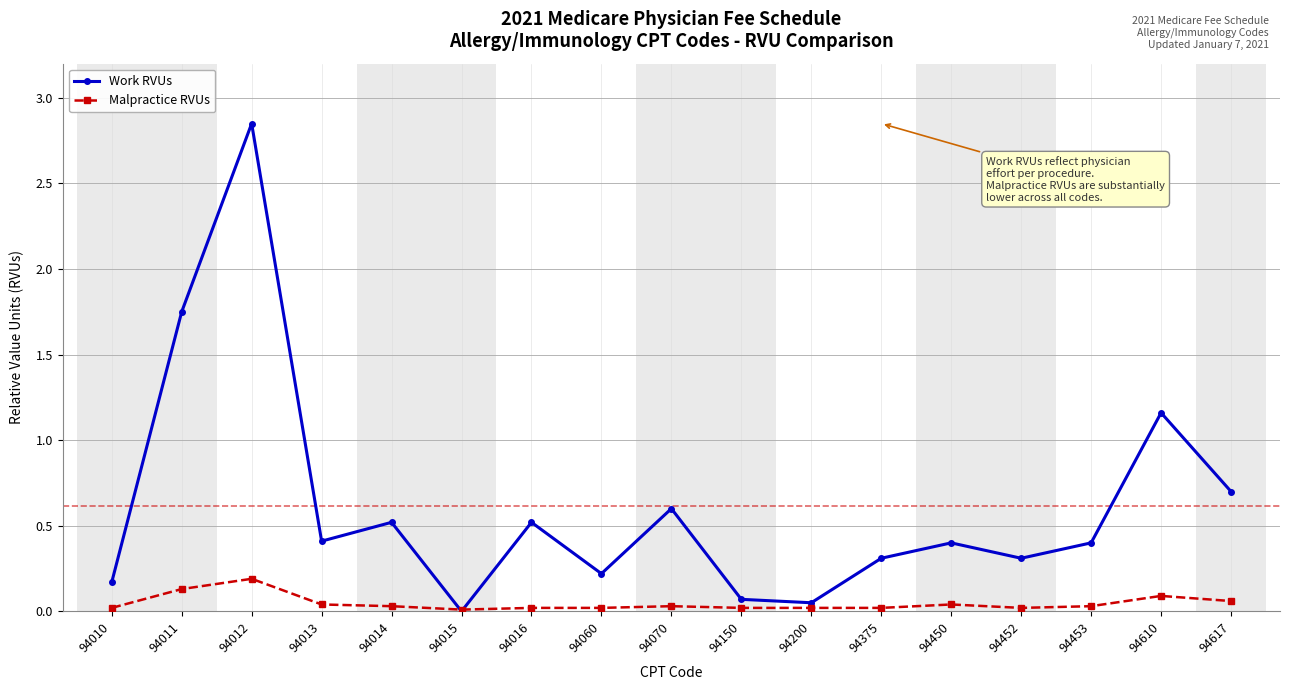

Which series changed the most between 94060 and 94450?

Work RVUs